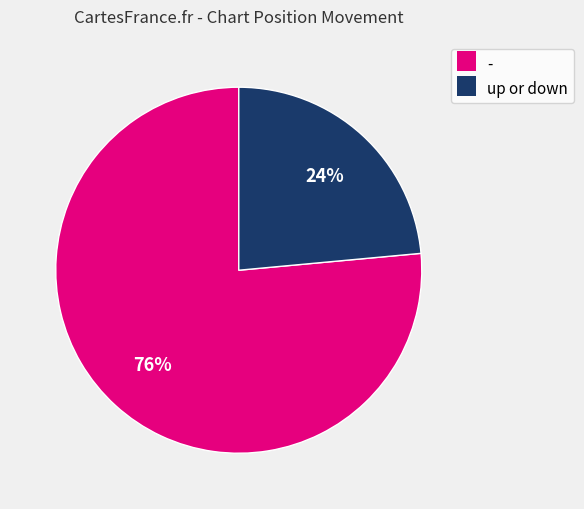

Is it true that up or down is 24% of the pie?

True